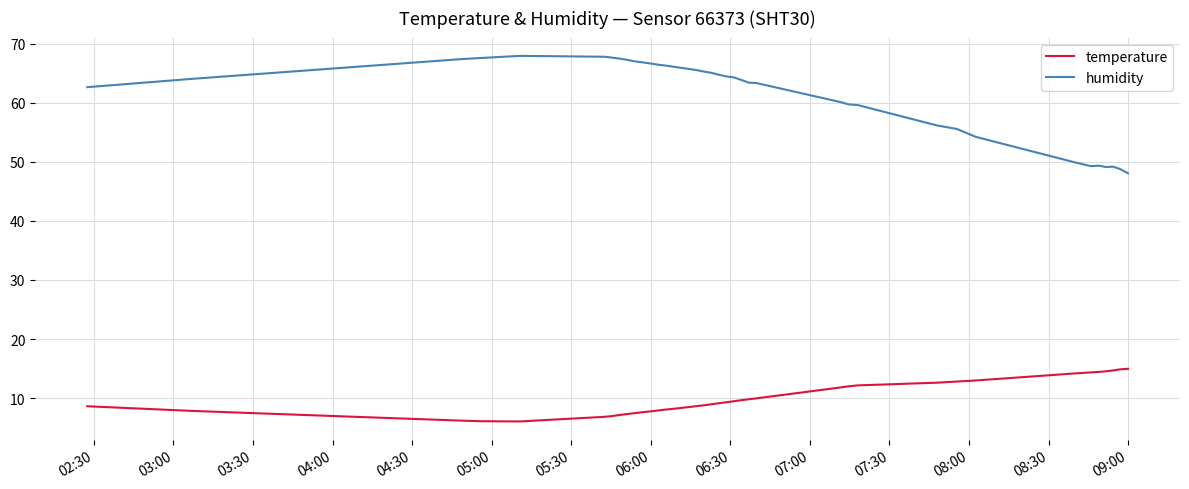

What is the sum of all humidity values?

2448.6